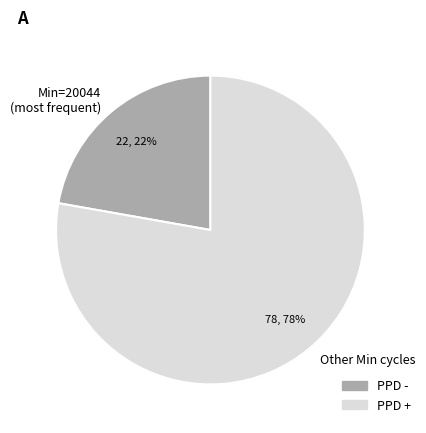

To the nearest percent, what portion does Other Min cycles represent?

78%